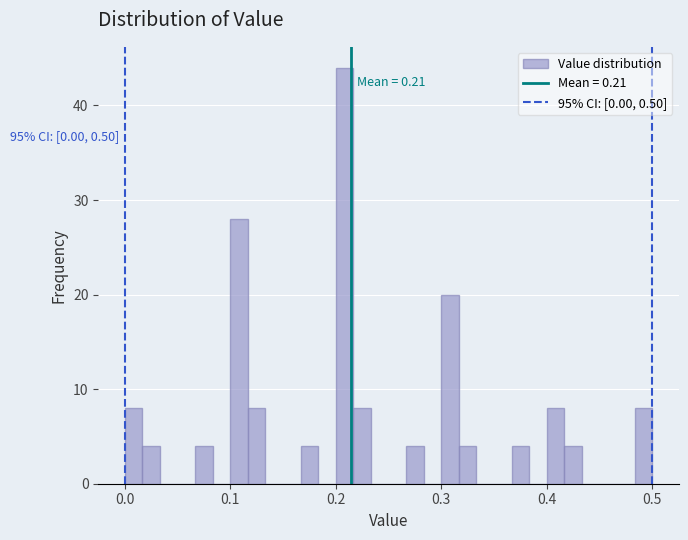

Read against the x-axis, roughly where is the centre of the tallest bar?

0.21